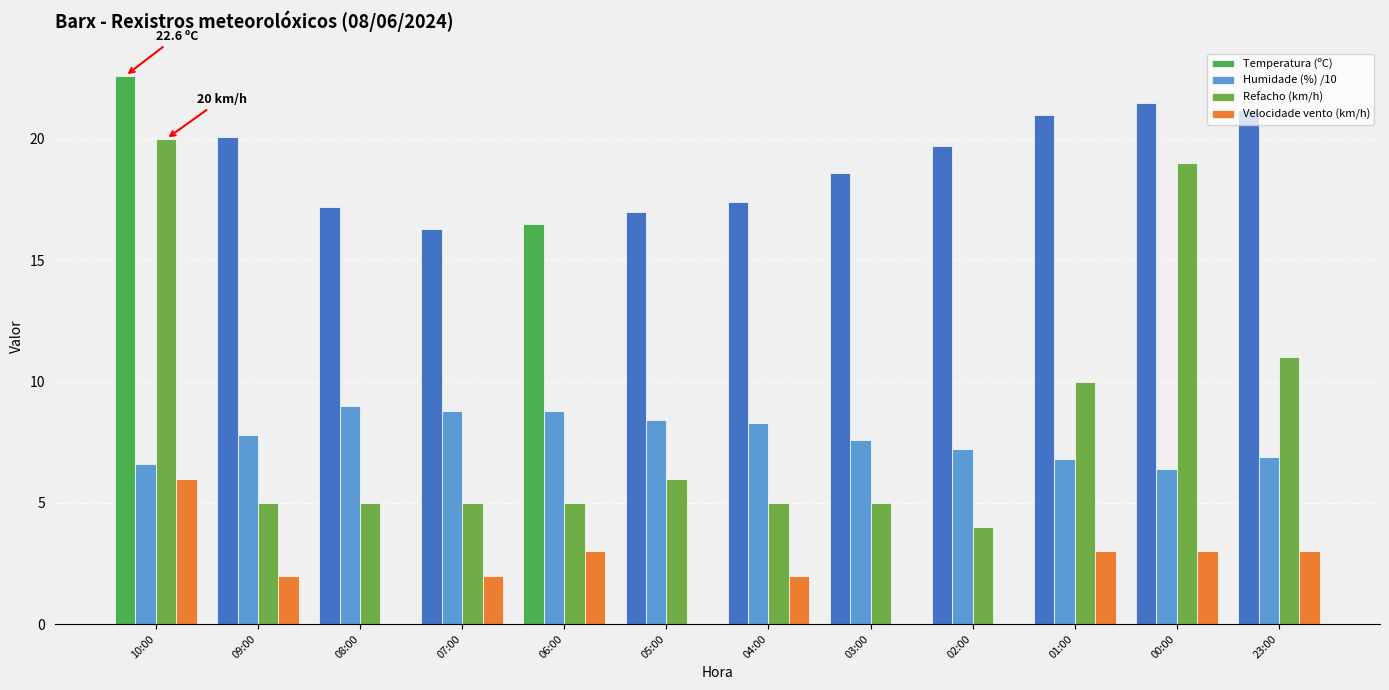

True or false: Refacho (km/h) has a value of 9.0 at 08:00.

False